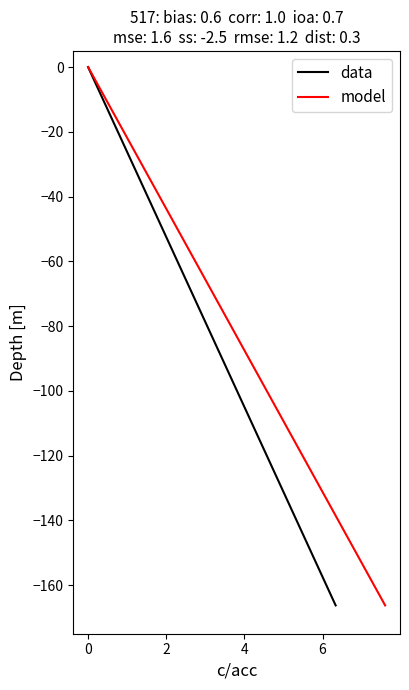

What is the smallest value displayed?

-166.2